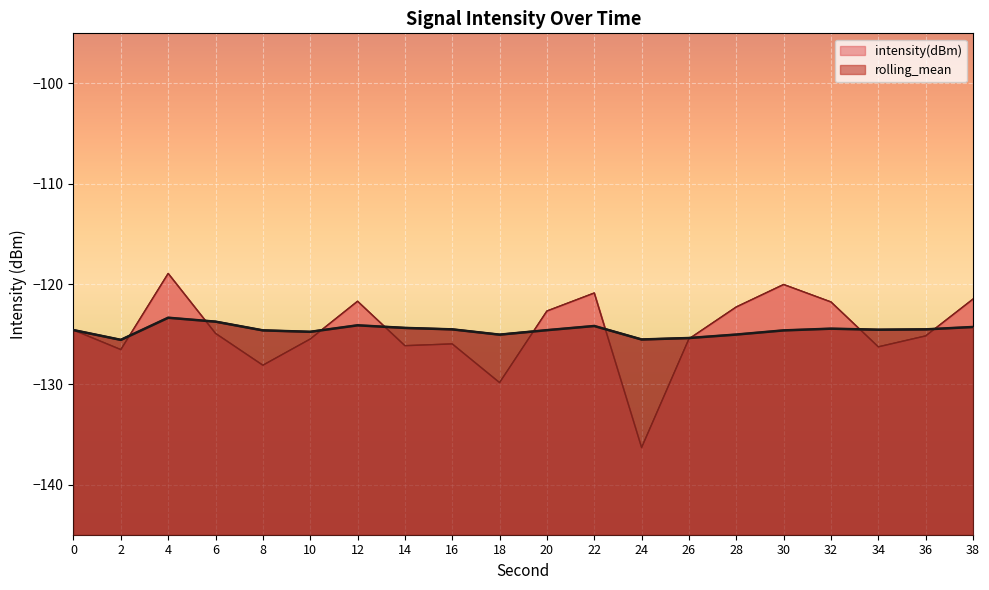

List the series in order of their overall mean, lowest first.

intensity(dBm), rolling_mean